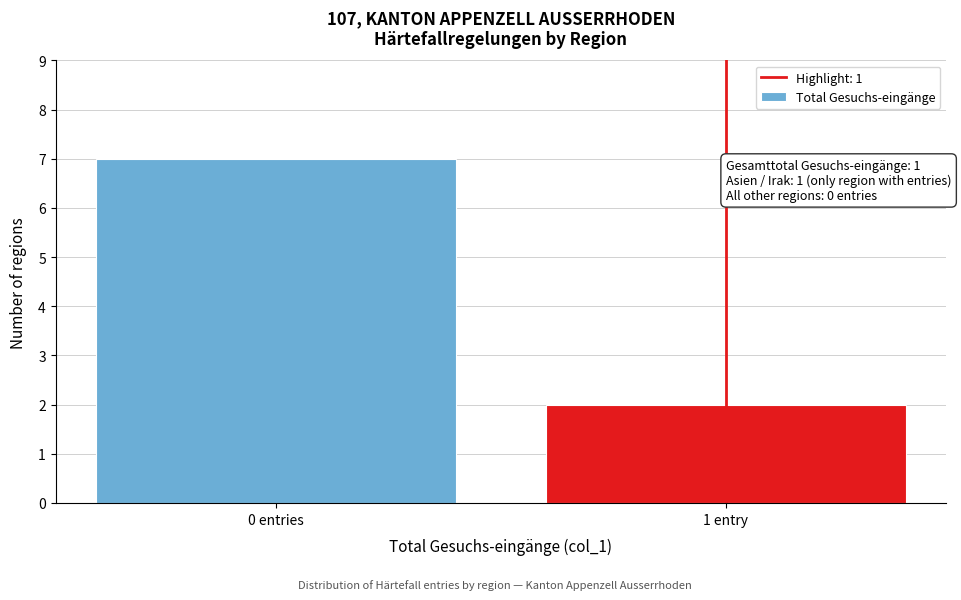

Reading left to right, list all the values displayed in this chart.

7	2